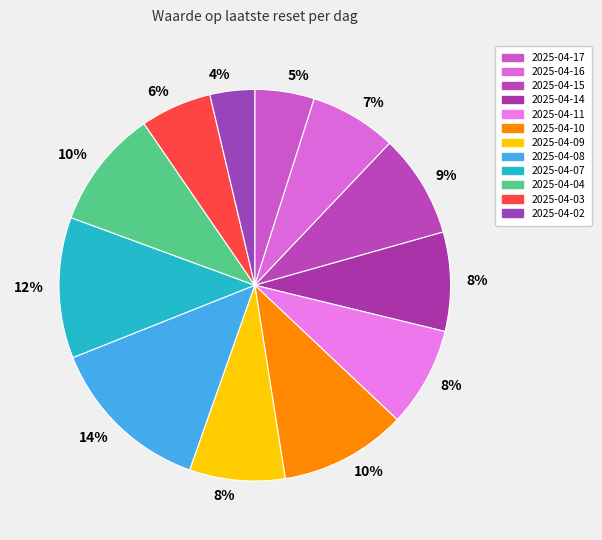

To the nearest percent, what is the difference between the 2025-04-08 and 2025-04-15 slice percentages?

5%